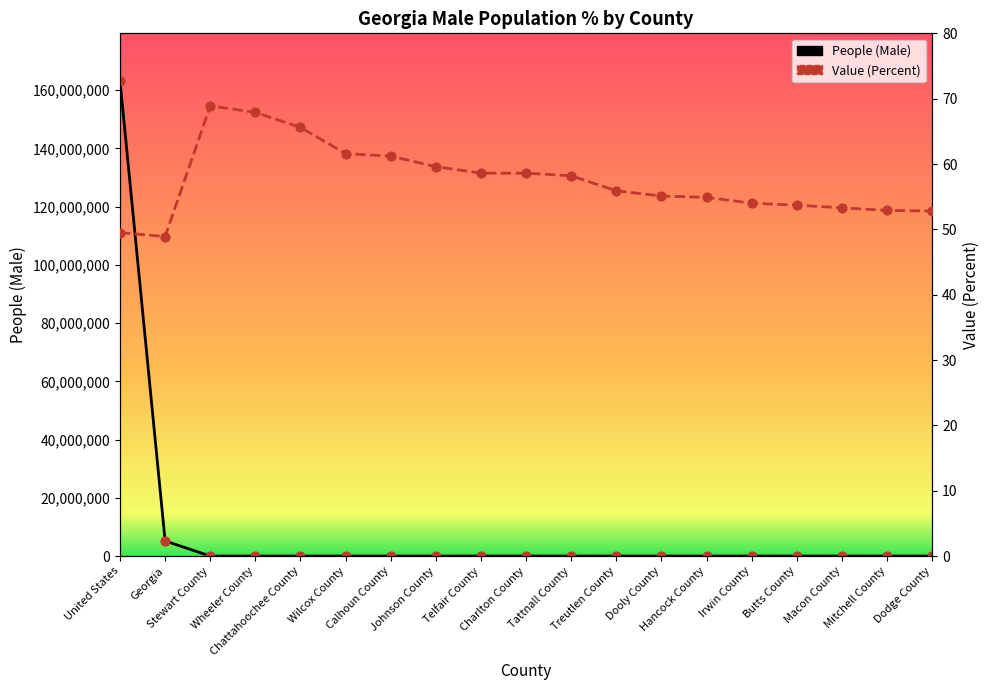

Which series has the widest spread of Y values?

People (Male)